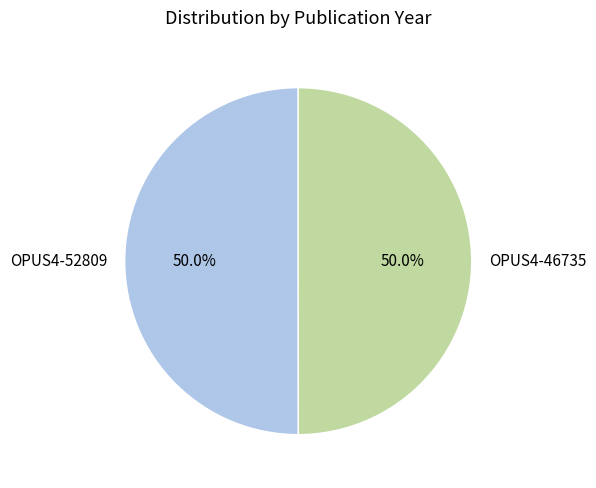

What is the ratio of the value at OPUS4-52809 to the value at OPUS4-46735?

1.0